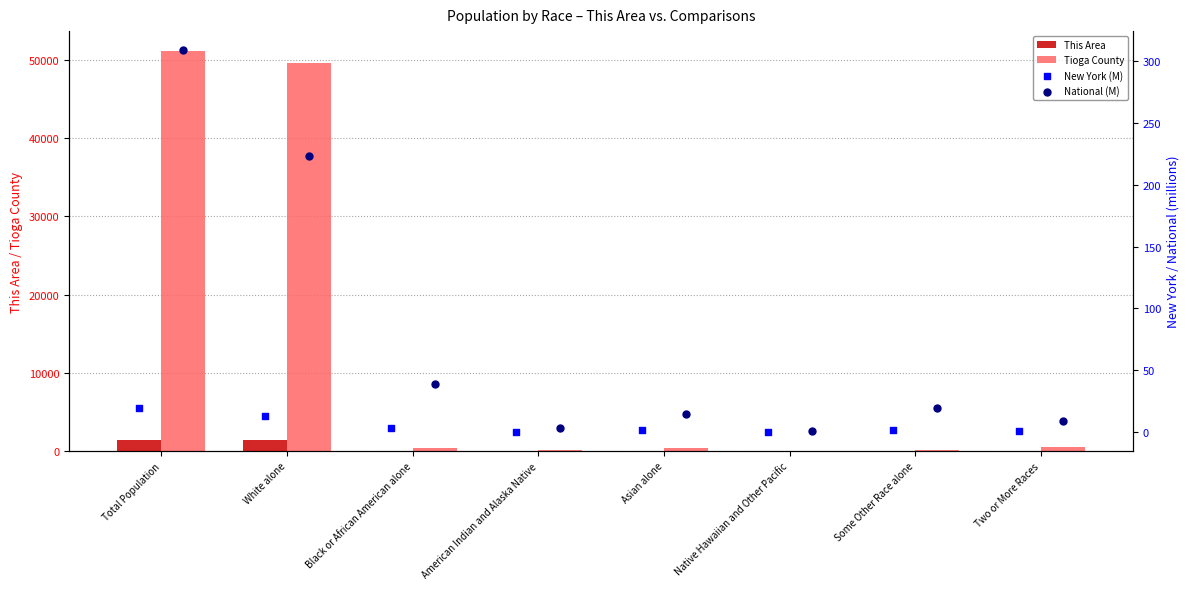

What is the sum of all This Area values?

2824